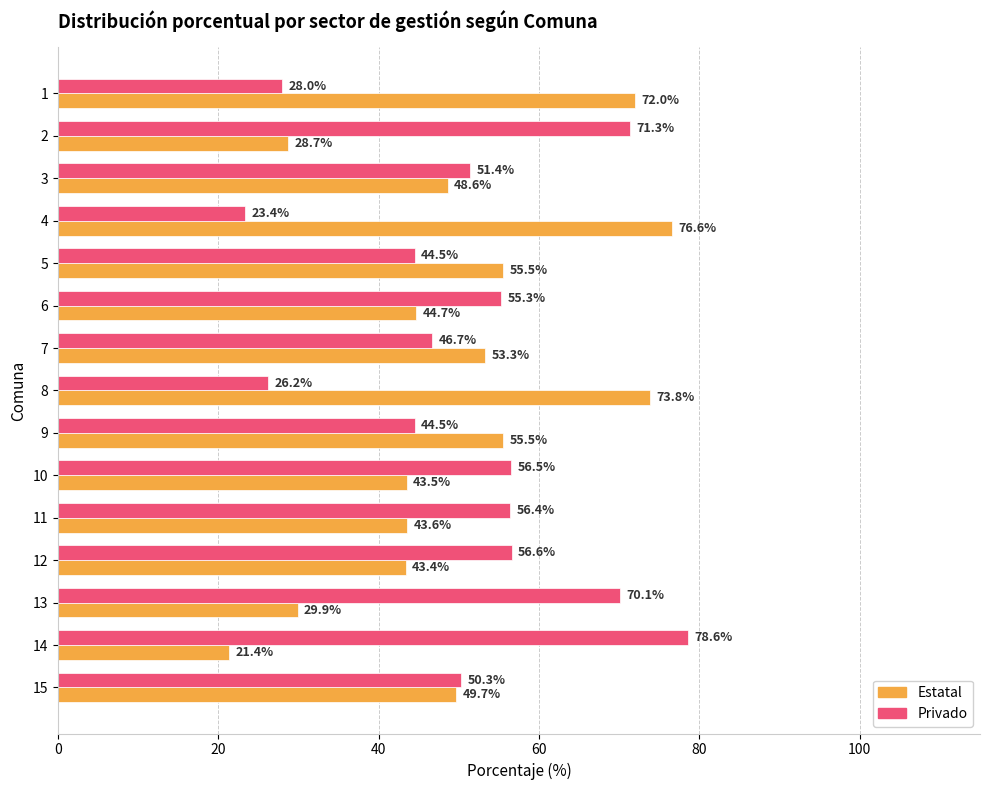

What is the highest value of the Privado series?

78.6